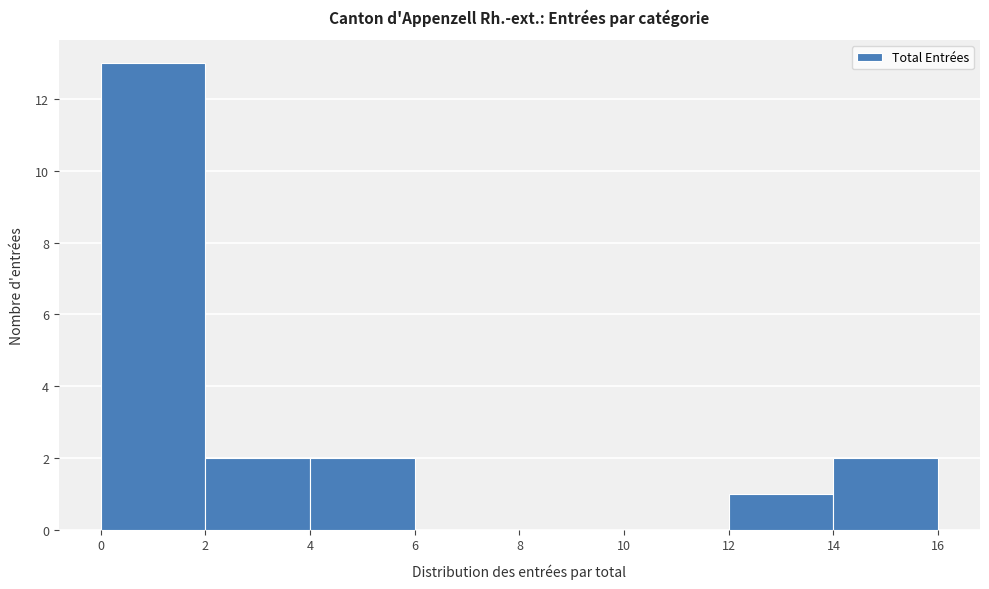

Reading left to right, transcribe this chart: for each bar, give the range it covers on the x-axis and its height. The values are not printed on the chart, so give them approximately, as read against the axis.

0 to 2: 13
2 to 4: 2
4 to 6: 2
6 to 8: 0
8 to 10: 0
10 to 12: 0
12 to 14: 1
14 to 16: 2